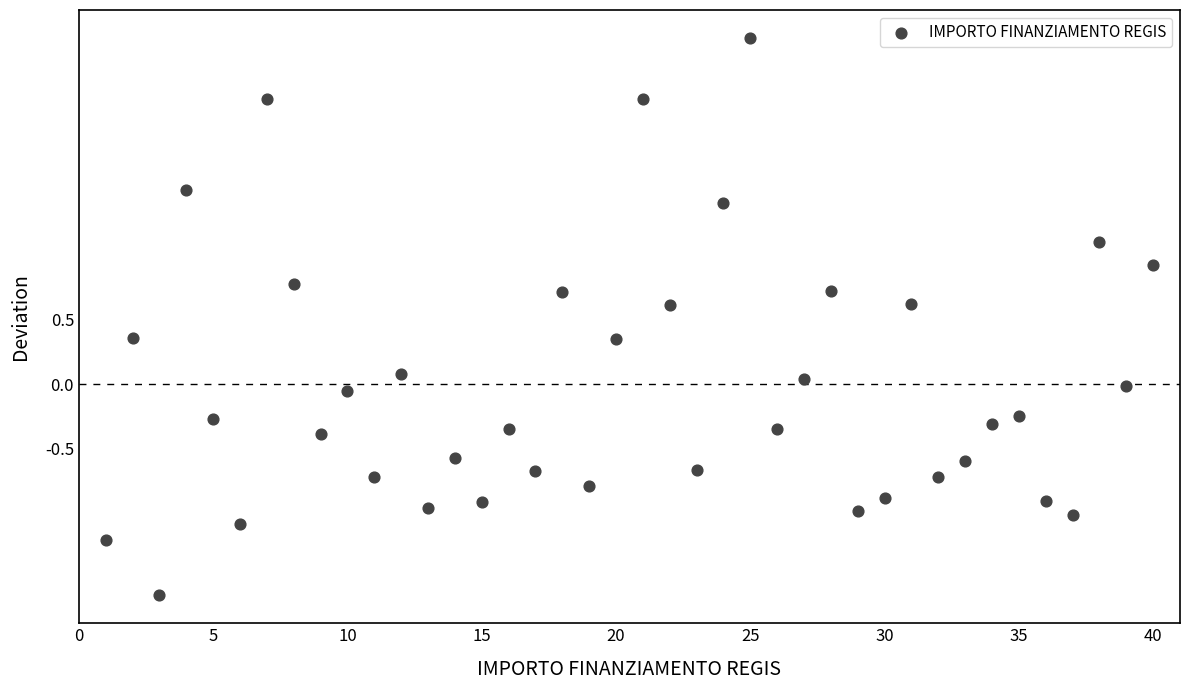

What is the range of X values (max minus min)?

39.0